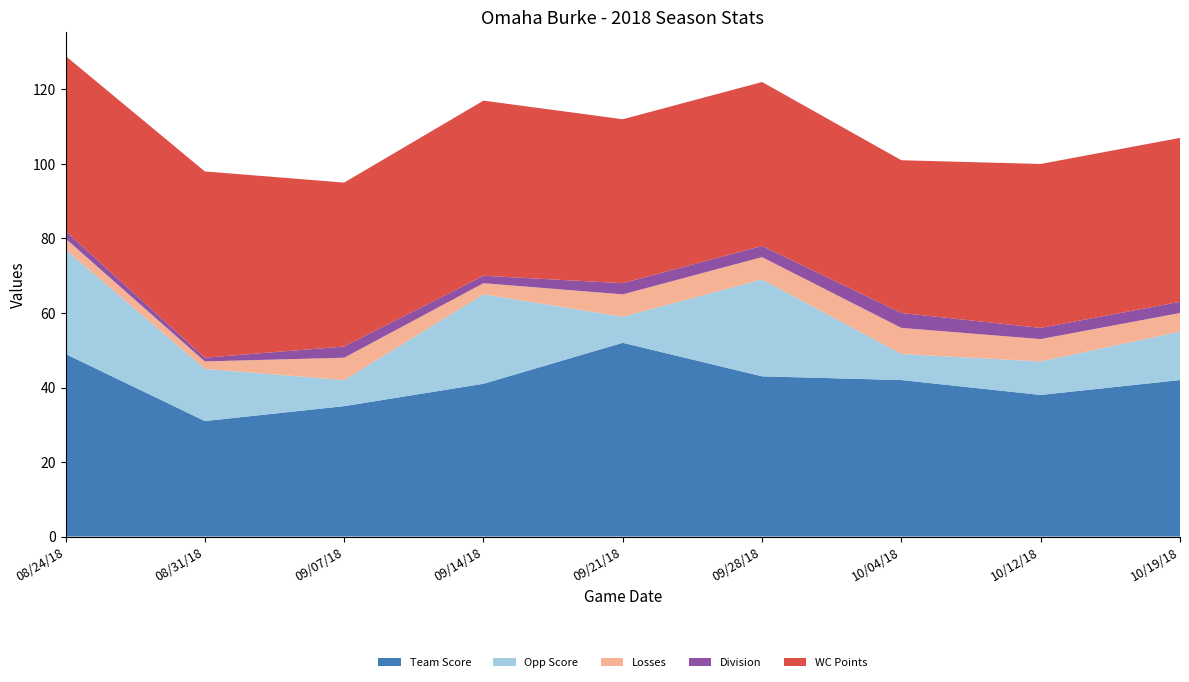

Reading right to left, transcribe all the data shown in this chart.

Team Score: 42	38	42	43	52	41	35	31	49
Opp Score: 13	9	7	26	7	24	7	14	28
Losses: 5	6	7	6	6	3	6	2	3
Division: 3	3	4	3	3	2	3	1	2
WC Points: 44	44	41	44	44	47	44	50	47